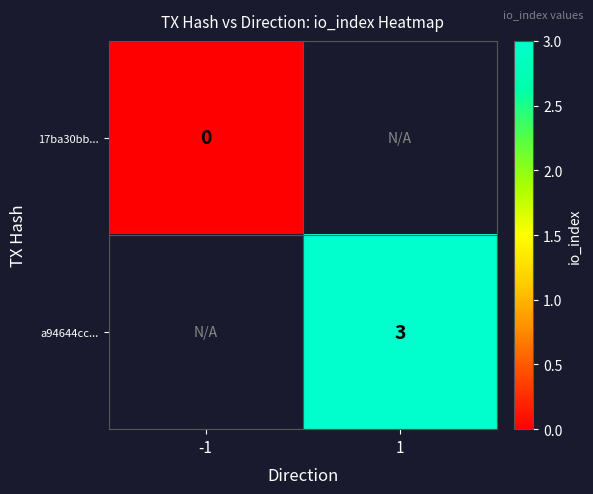

Is the value of a94644cc... at 1 greater than the value of 17ba30bb... at -1?

Yes